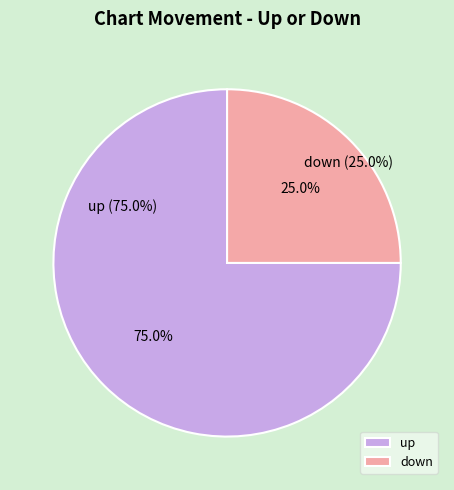

Count the number of slices in the pie.

2